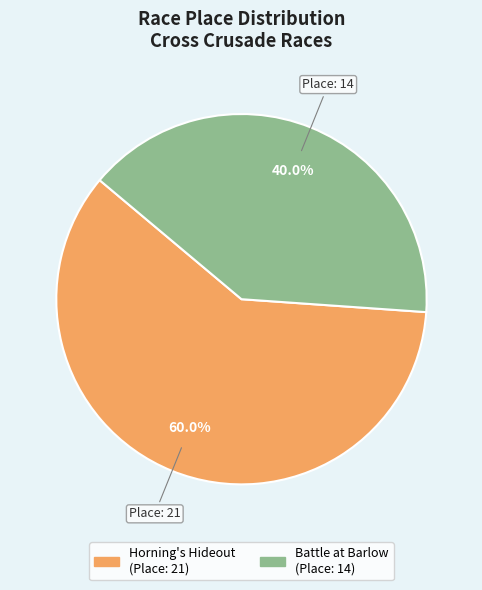

Does any single category account for the majority?

Yes